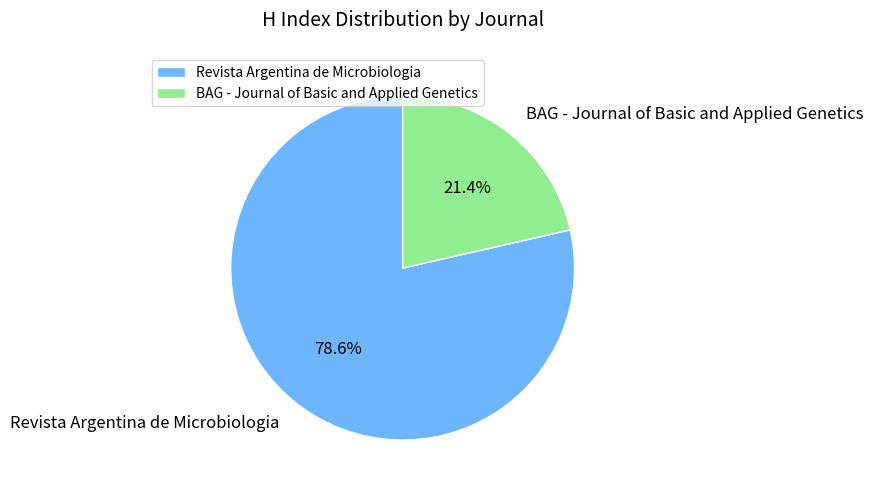

Is there a majority slice in this chart?

Yes